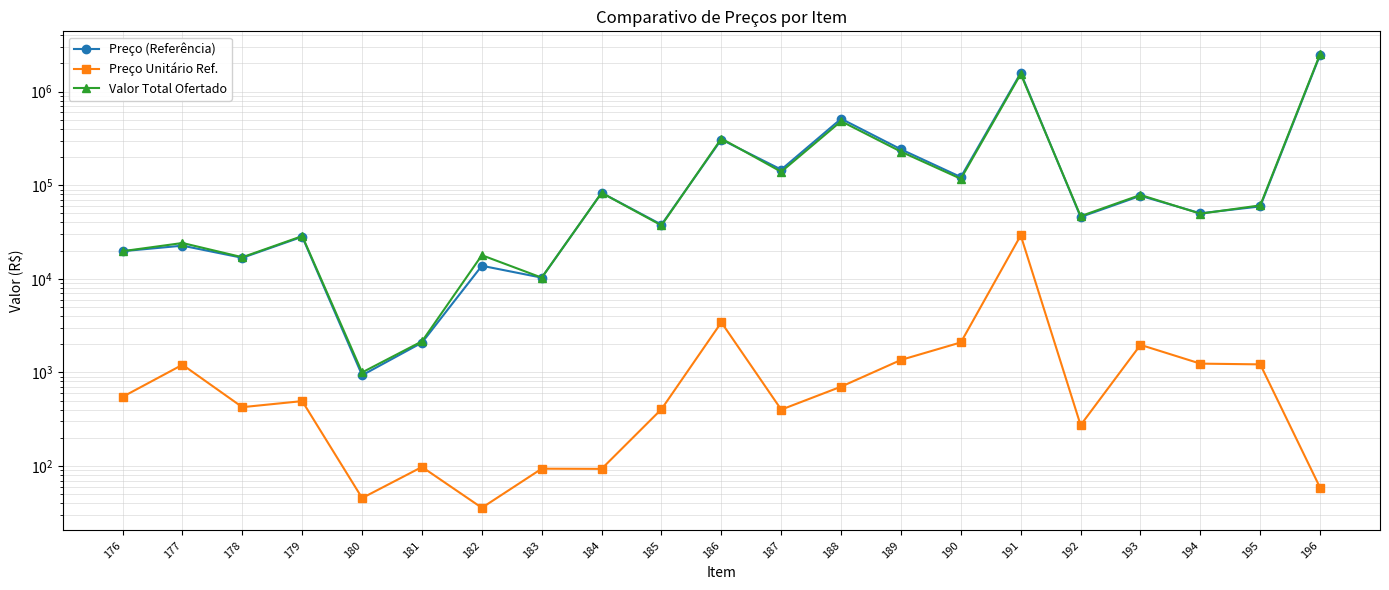

At which label does Preço (Referência) first exceed 50169?

184